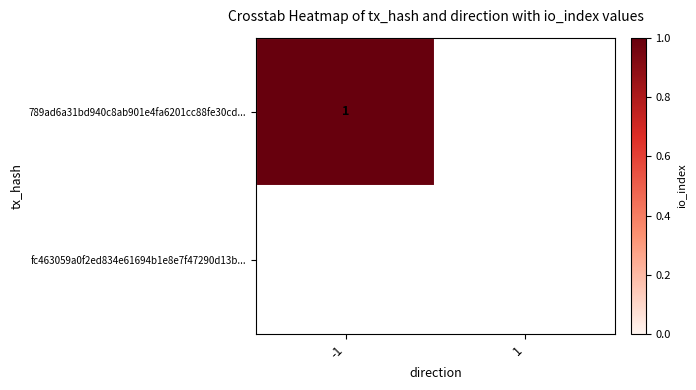

List the series in order of their overall mean, lowest first.

fc463059a0f2ed834e61694b1e8e7f47290d13b..., 789ad6a31bd940c8ab901e4fa6201cc88fe30cd...